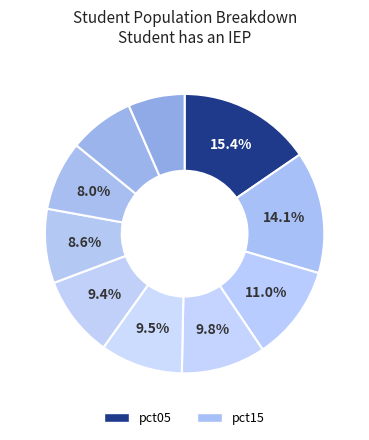

How many segments does this pie chart have?

10